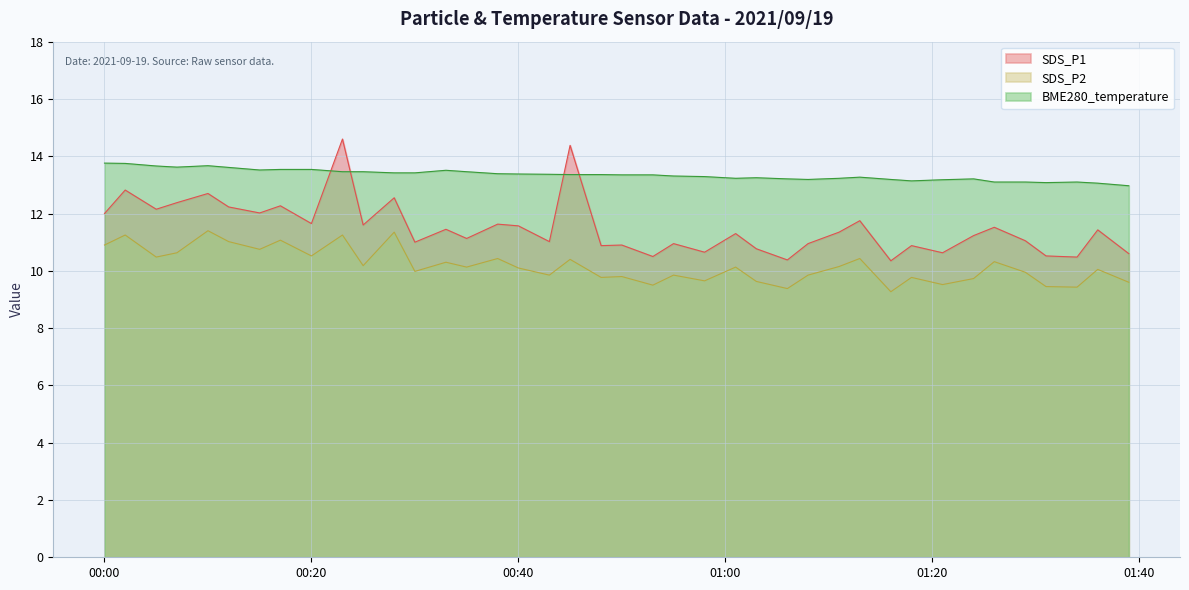

What is the difference between the highest and lowest values at 11:00?

3.3